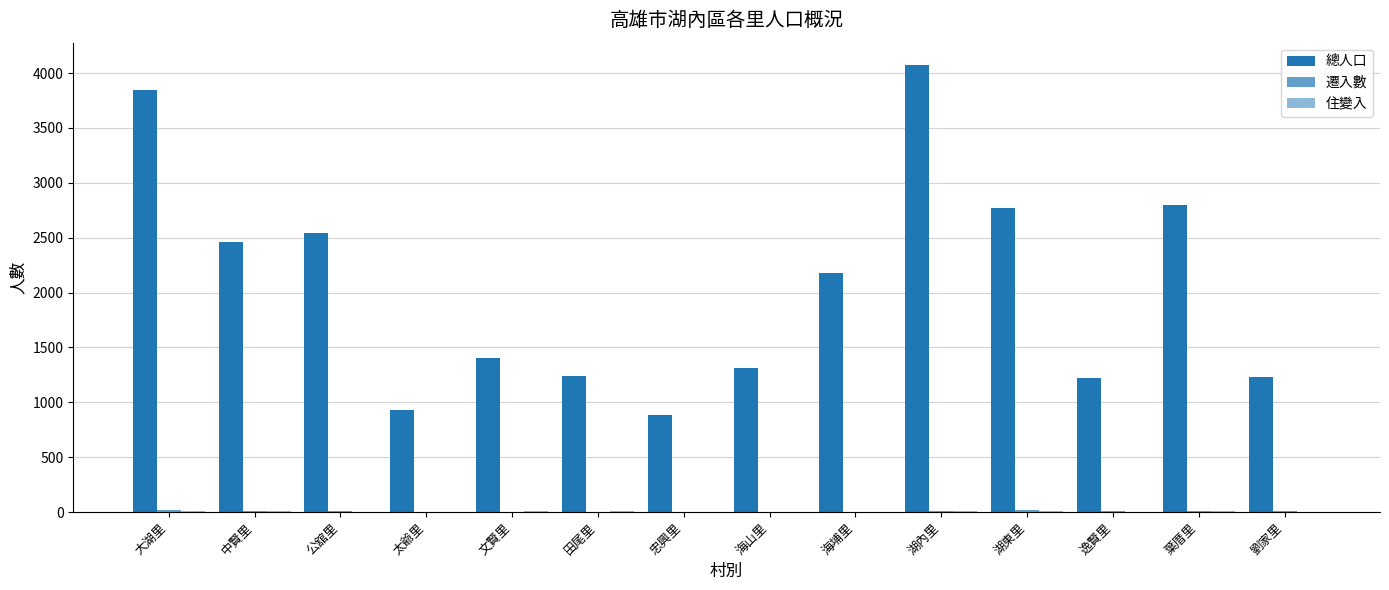

How many groups of bars are there?

14